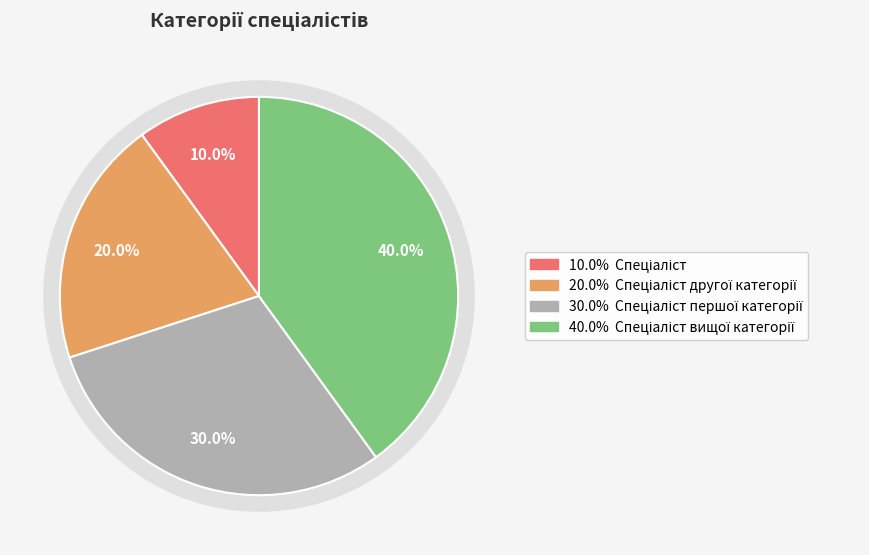

How much of the chart is everything except Спеціаліст вищої категорії?

60.0%